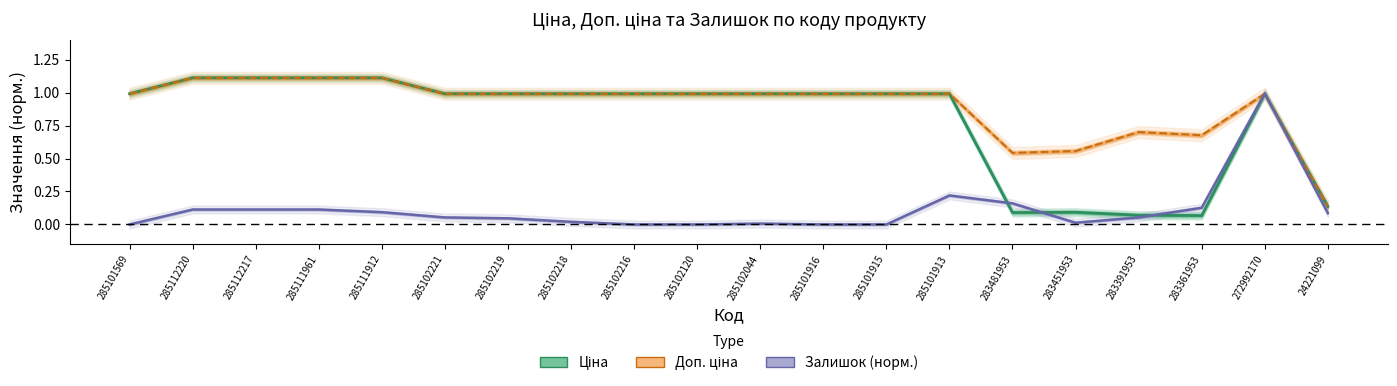

What position from the left is 283361953?

18